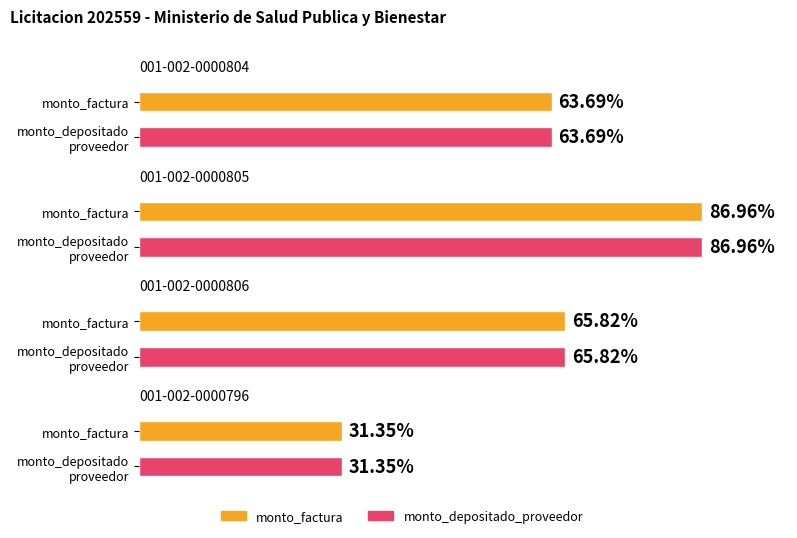

How many bars are there in each group?

2